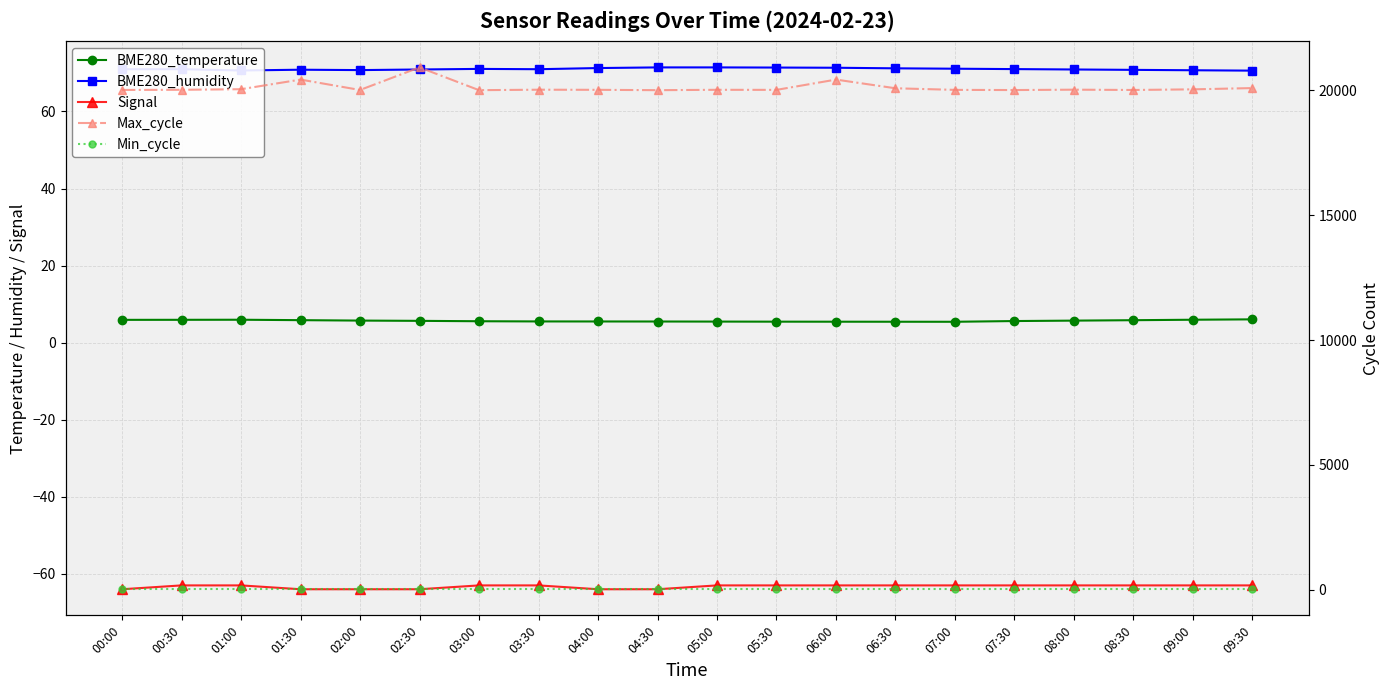

Reading left to right, what are all the values shown in this chart?

BME280_temperature: 00:00=5.9	00:30=5.9	01:00=6.0	01:30=5.8	02:00=5.7	02:30=5.7	03:00=5.6	03:30=5.5	04:00=5.5	04:30=5.5	05:00=5.5	05:30=5.5	06:00=5.4	06:30=5.4	07:00=5.4	07:30=5.6	08:00=5.7	08:30=5.8	09:00=6.0	09:30=6.0
BME280_humidity: 00:00=71.0	00:30=71.0	01:00=70.6	01:30=70.8	02:00=70.7	02:30=70.9	03:00=71.0	03:30=71.0	04:00=71.3	04:30=71.4	05:00=71.4	05:30=71.4	06:00=71.3	06:30=71.2	07:00=71.1	07:30=71.0	08:00=70.9	08:30=70.8	09:00=70.7	09:30=70.6
Signal: 00:00=-64.0	00:30=-63.0	01:00=-63.0	01:30=-64.0	02:00=-64.0	02:30=-64.0	03:00=-63.0	03:30=-63.0	04:00=-64.0	04:30=-64.0	05:00=-63.0	05:30=-63.0	06:00=-63.0	06:30=-63.0	07:00=-63.0	07:30=-63.0	08:00=-63.0	08:30=-63.0	09:00=-63.0	09:30=-63.0
Max_cycle: 00:00=20015.0	00:30=20021.0	01:00=20045.0	01:30=20430.0	02:00=20014.0	02:30=20918.0	03:00=20006.0	03:30=20025.0	04:00=20020.0	04:30=20006.0	05:00=20021.0	05:30=20018.0	06:00=20430.0	06:30=20082.0	07:00=20018.0	07:30=20011.0	08:00=20026.0	08:30=20014.0	09:00=20039.0	09:30=20090.0
Min_cycle: 00:00=19.0	00:30=19.0	01:00=19.0	01:30=19.0	02:00=19.0	02:30=19.0	03:00=19.0	03:30=19.0	04:00=19.0	04:30=19.0	05:00=19.0	05:30=19.0	06:00=19.0	06:30=19.0	07:00=19.0	07:30=19.0	08:00=19.0	08:30=19.0	09:00=19.0	09:30=19.0